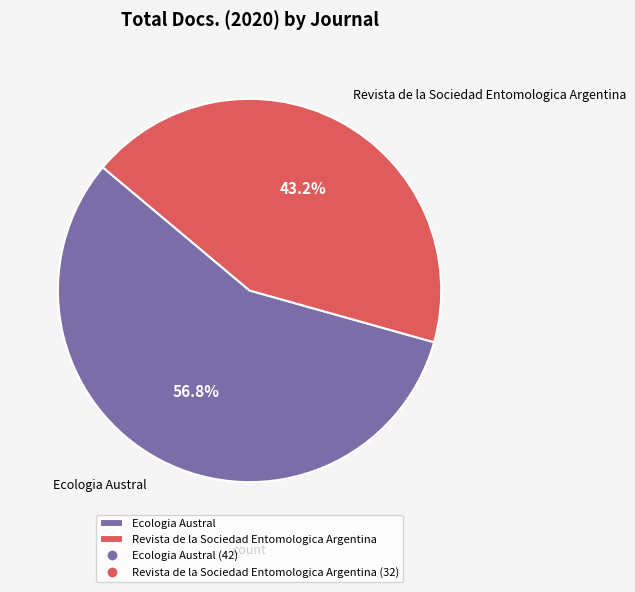

Which category has the biggest portion of the pie?

Ecologia Austral